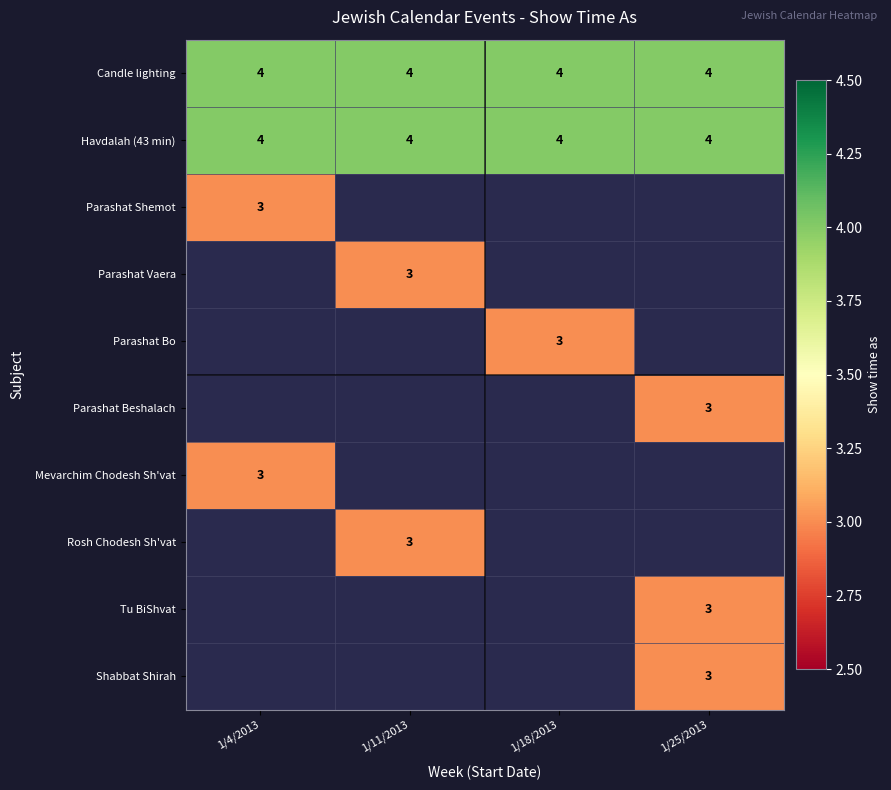

What is the approximate value of Candle lighting at 1/18/2013?

4